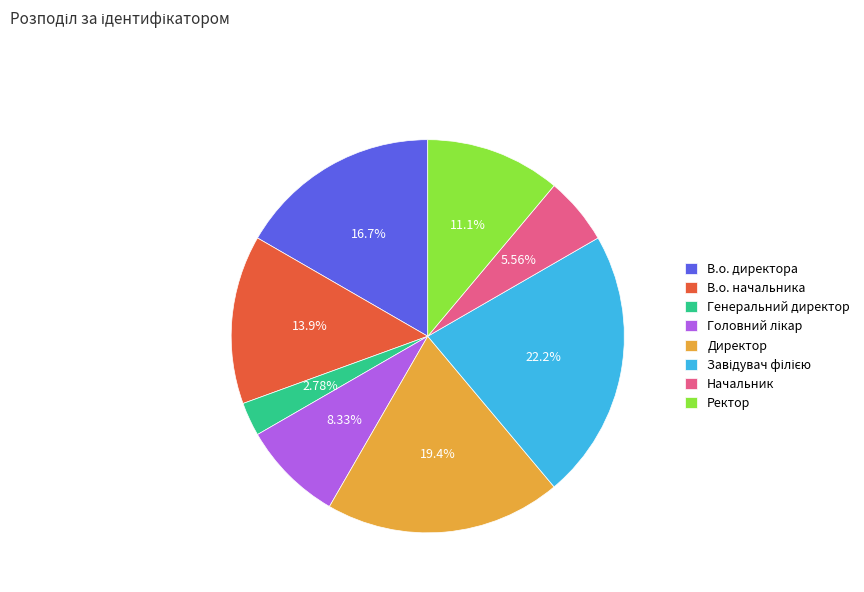

The Генеральний директор slice represents 3% of the pie. True or false?

True